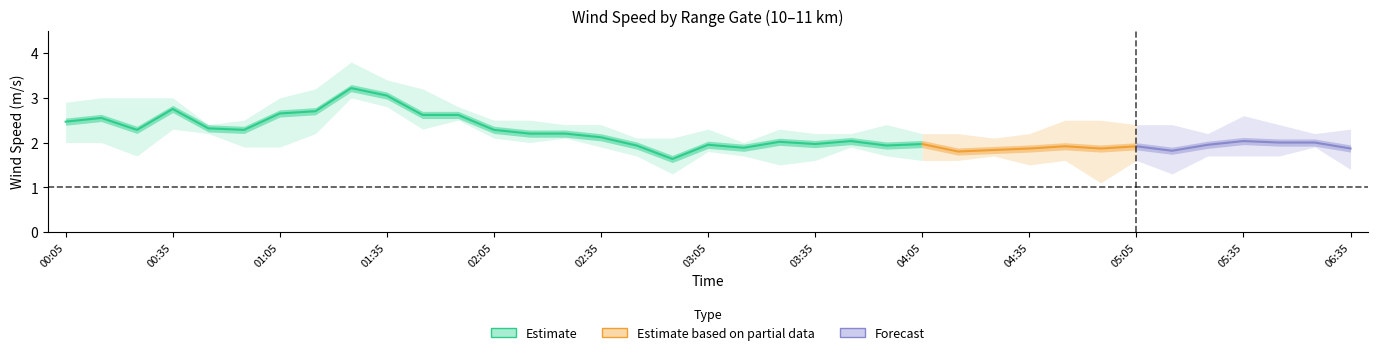

How many interior local valleys does the 10.275 series have?

10